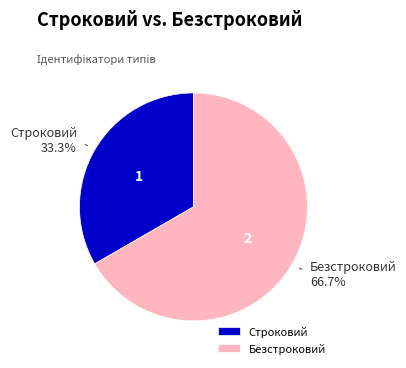

What is the total percentage of Безстроковий and Строковий?

100.0%